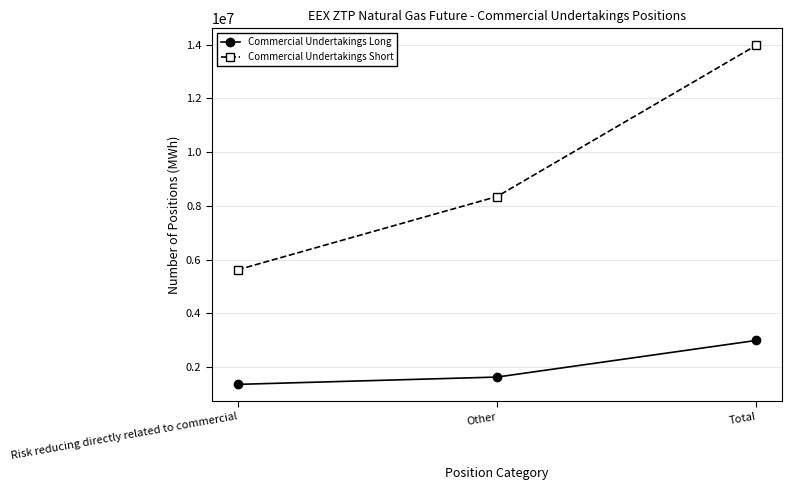

Which series changed the most between Risk reducing directly related to commercial and Total?

Commercial Undertakings Short